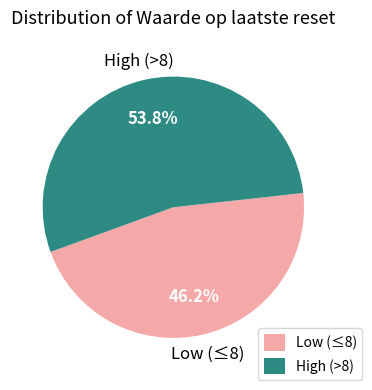

What is the ratio of the value at Low (≤8) to the value at High (>8)?

0.9